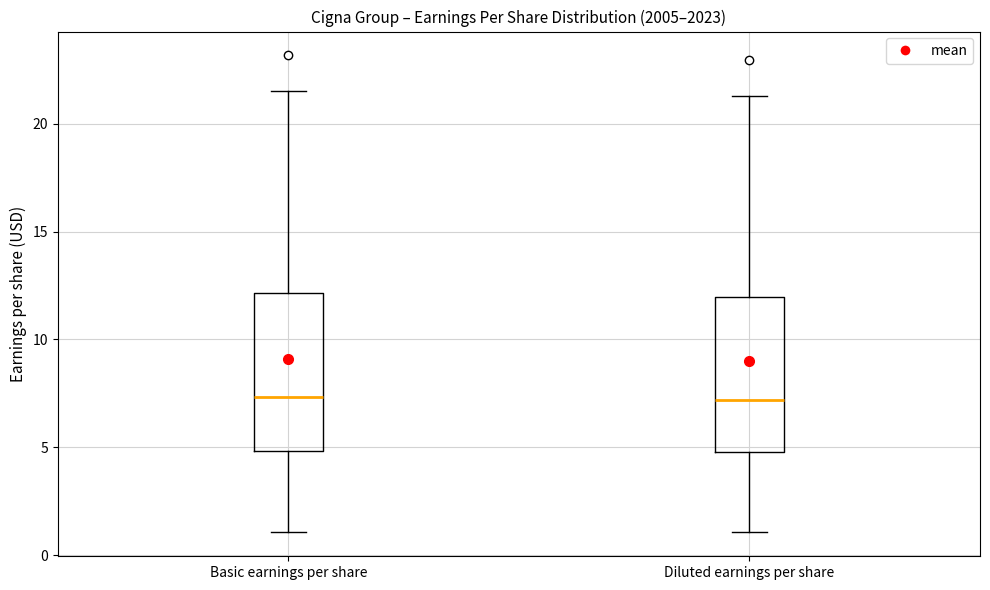

Reading left to right, transcribe this box plot: for each box, give where its median line is, the range the box spans, and where its two whiskers end, as read against the y-axis. The values are not printed on the chart, so give them approximately, as read against the axis.

Basic earnings per share: median 7.5, box 5.0 to 12.0, whiskers 1.0 to 21.5
Diluted earnings per share: median 7.0, box 5.0 to 12.0, whiskers 1.0 to 21.5